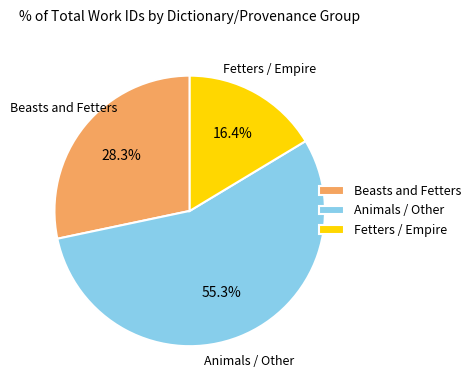

How much of the chart is everything except Beasts and Fetters?

71.7%